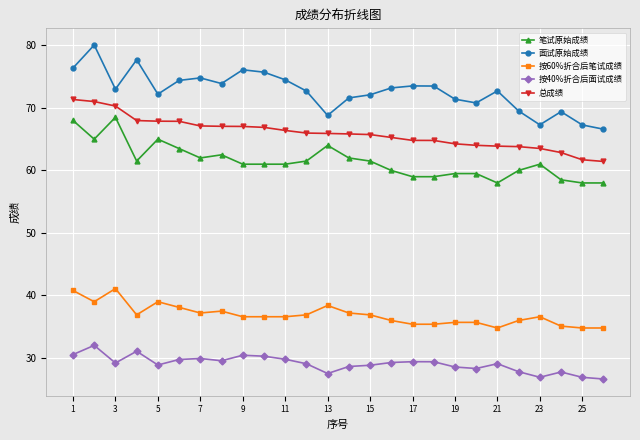

Which series has the largest range (max minus min)?

面试原始成绩